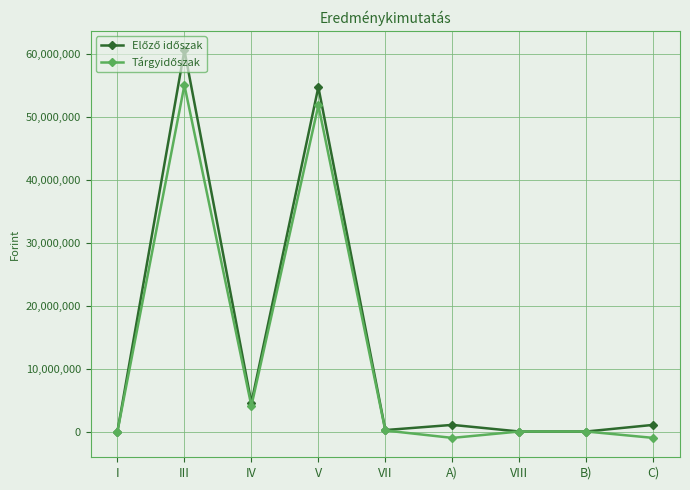

What is the spread (max minus min) of values at III?

5545061